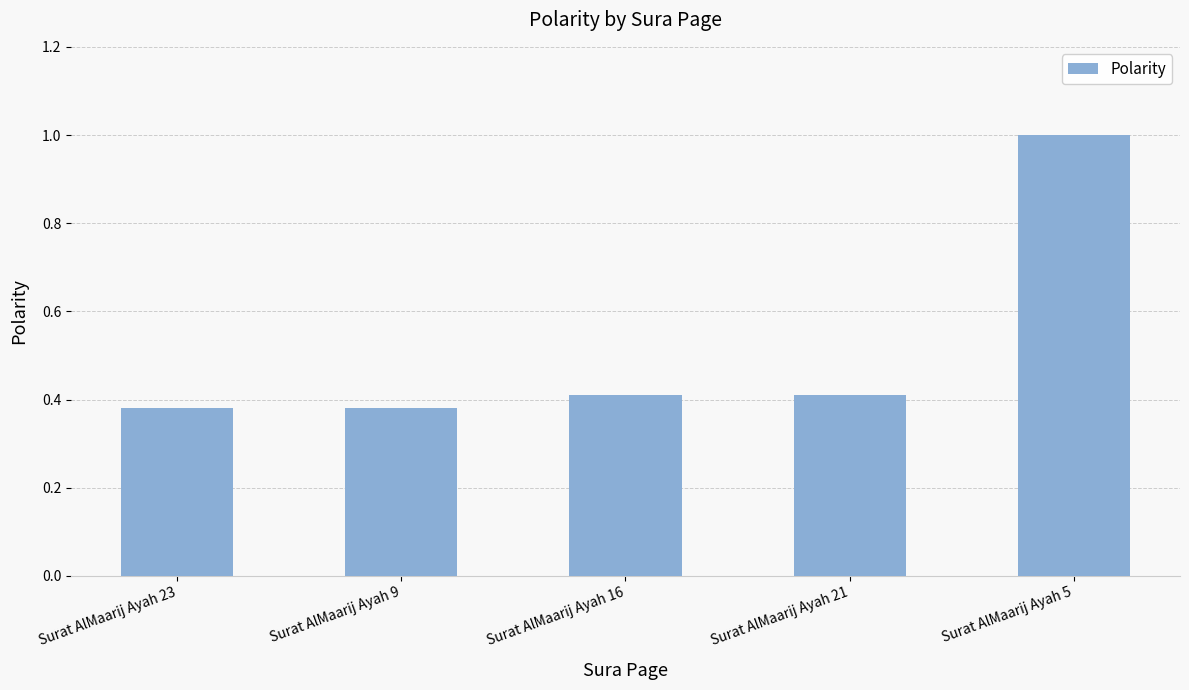

What is the average value?

0.5